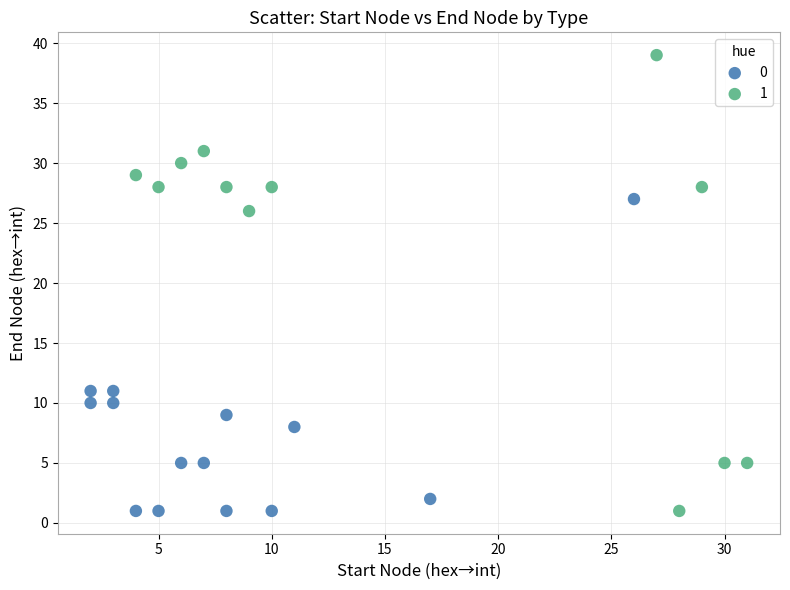

What are all the series names shown in the legend?

0, 1